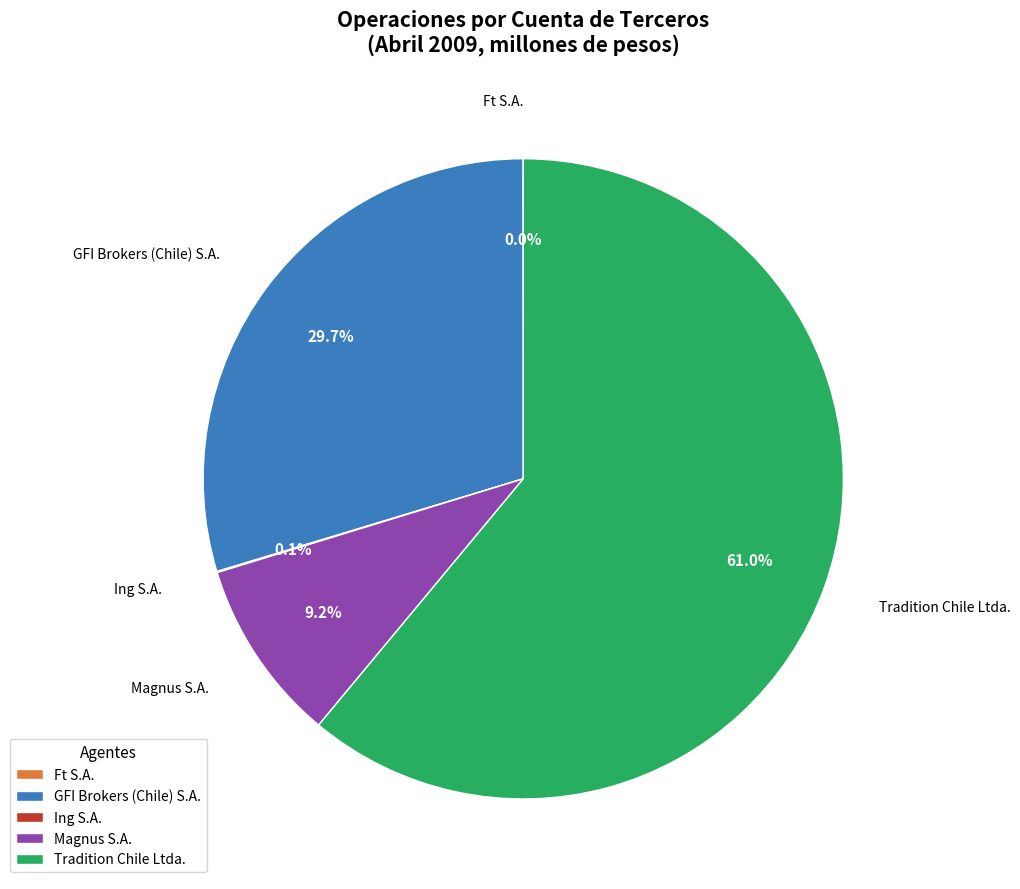

Which category has the biggest portion of the pie?

Tradition Chile Ltda.